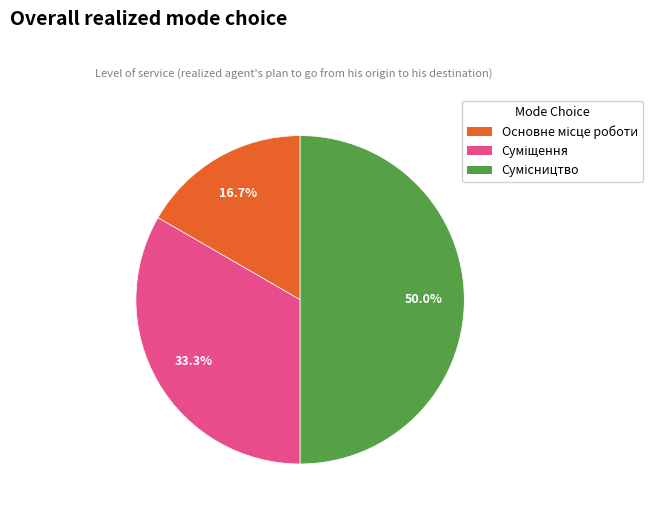

To the nearest percent, what portion does Основне місце роботи represent?

17%